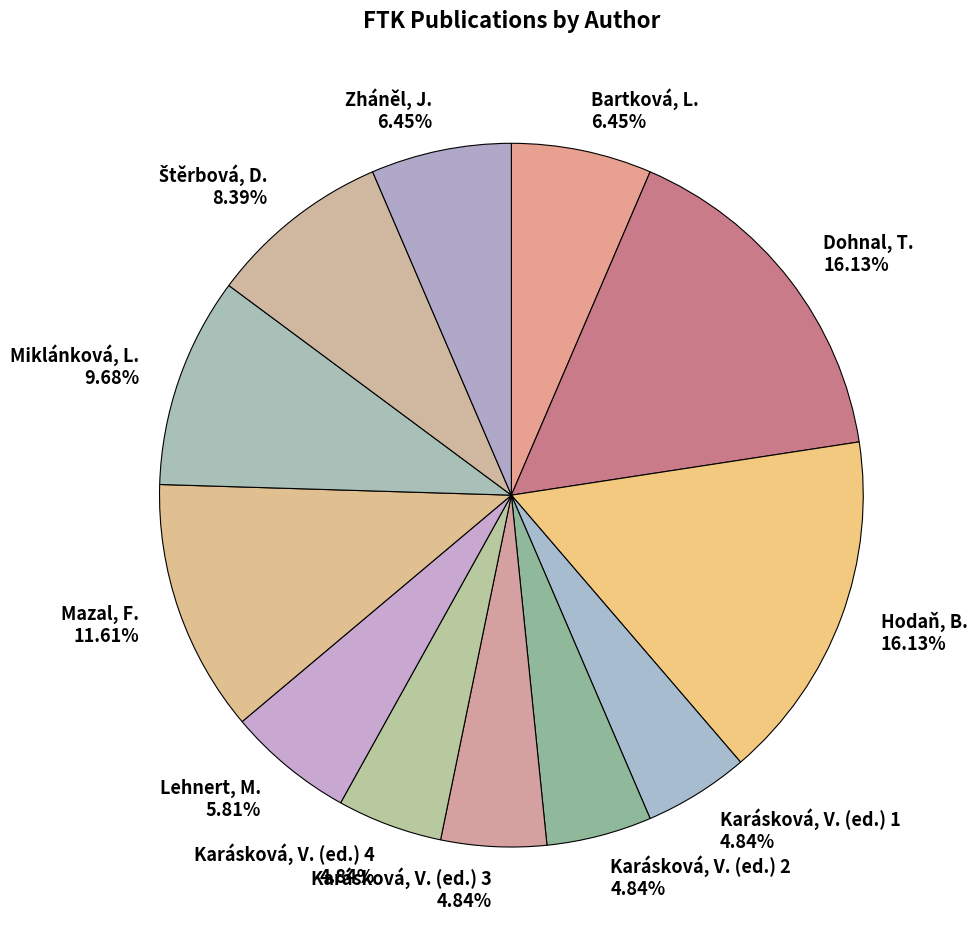

How many slices are in this pie chart?

12